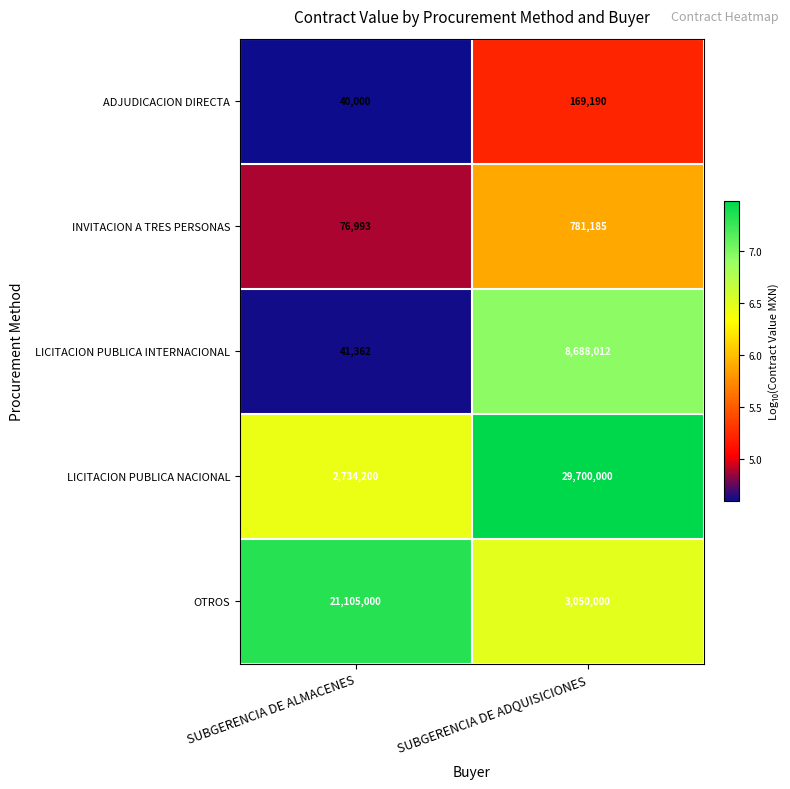

Which series has the widest spread of values?

LICITACION PUBLICA NACIONAL